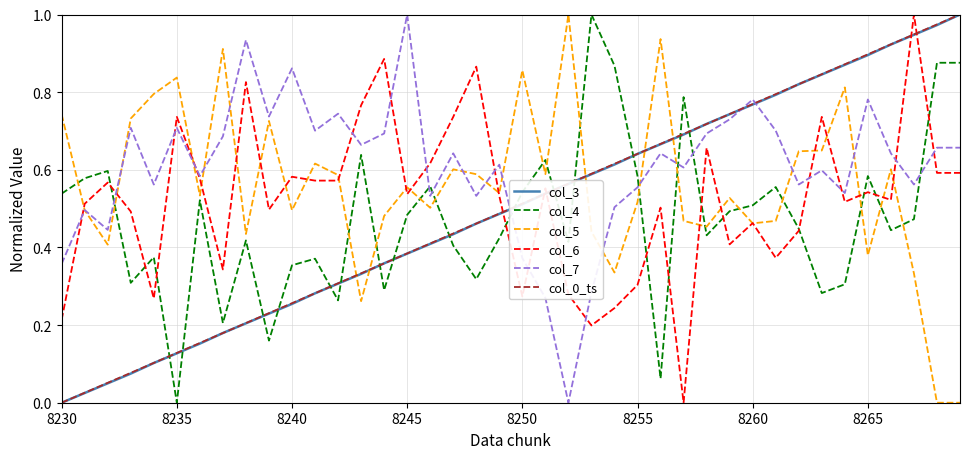

Which series has the largest total across all categories?

col_7